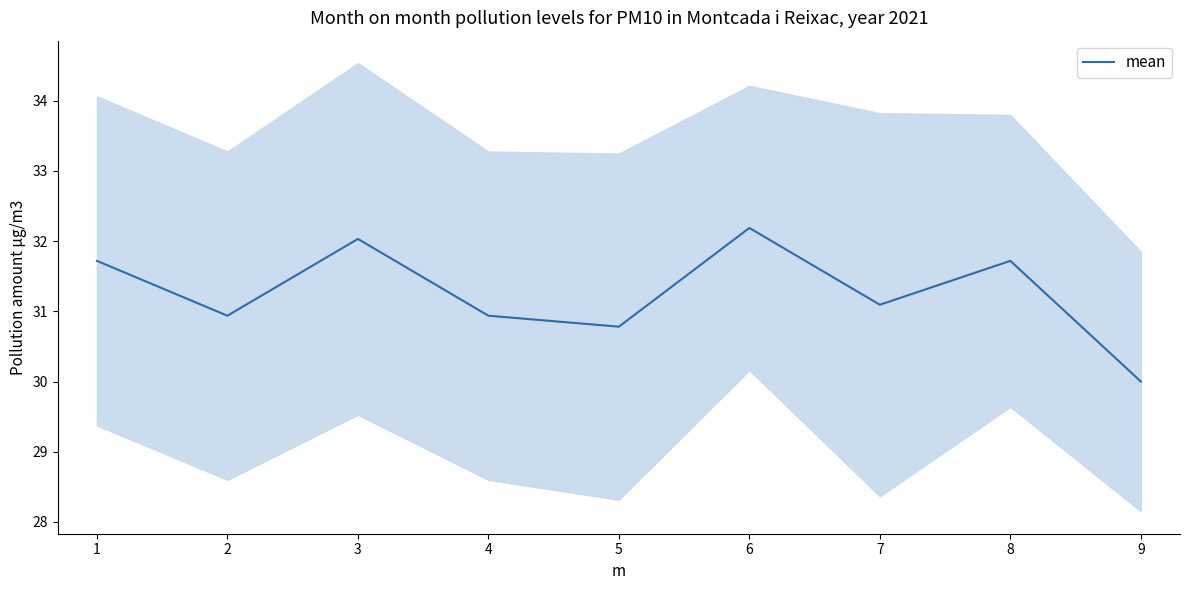

What is the value of the 2nd point from the left?

30.9